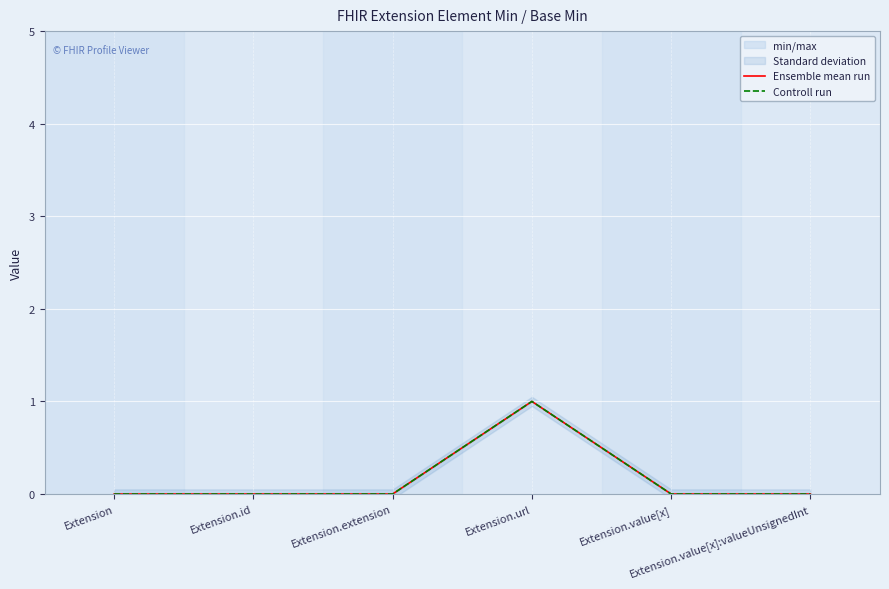

Reading left to right, list all the values displayed in this chart.

Ensemble mean run: 0	0	0	1	0	0
Controll run: 0	0	0	1	0	0